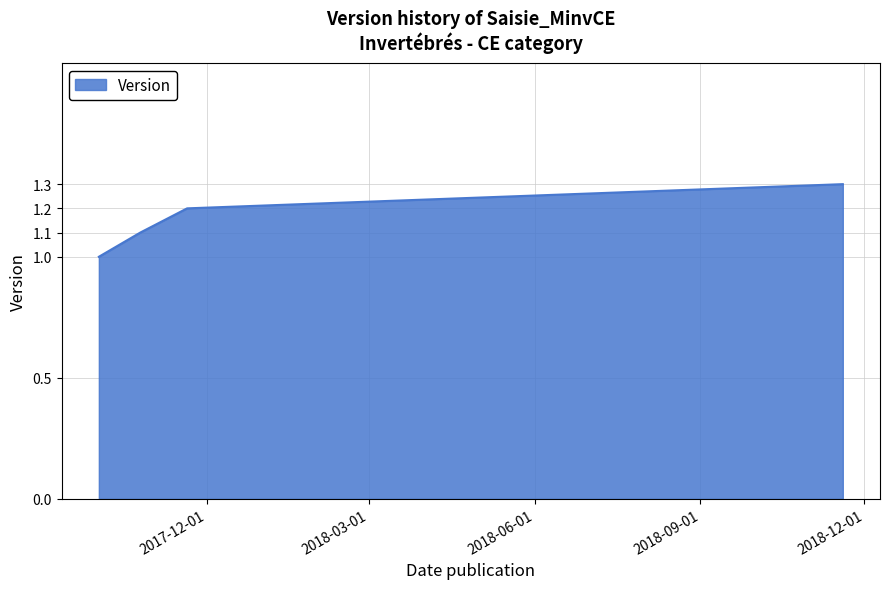

What is the greatest value displayed?

1.3